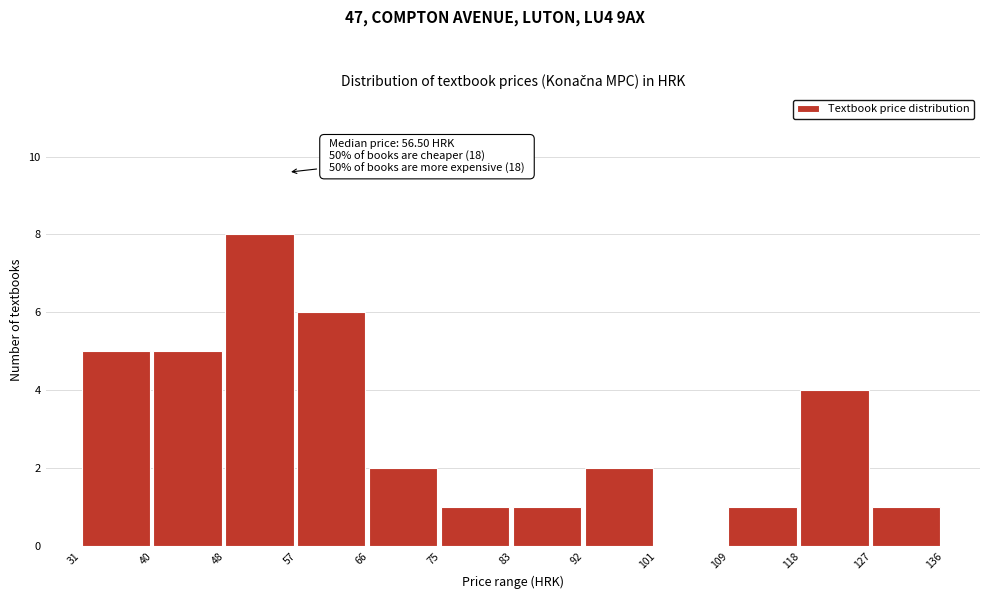

Which range on the x-axis has the tallest bar?

48 to 57